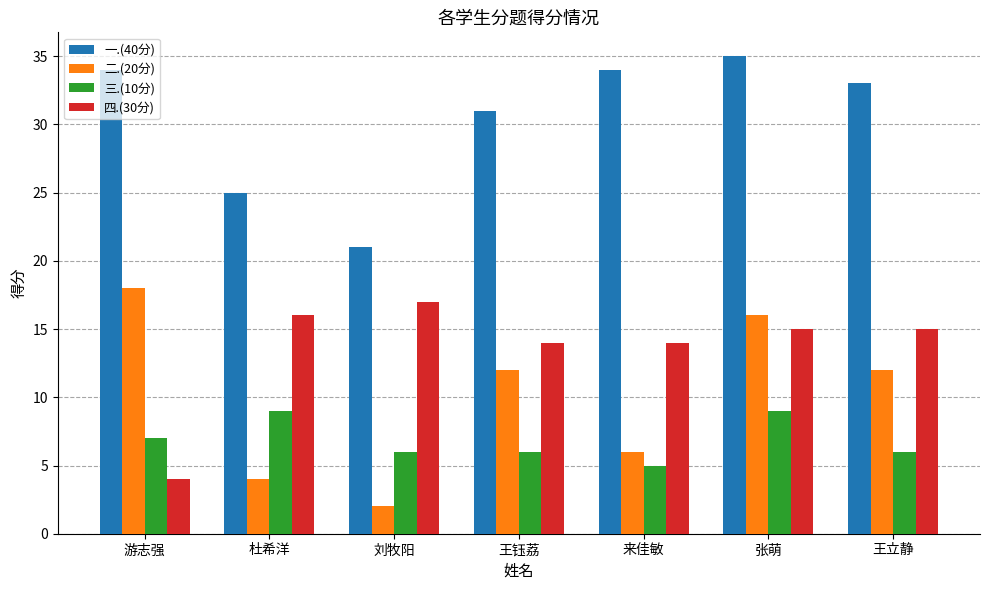

How many bars are there in total?

28